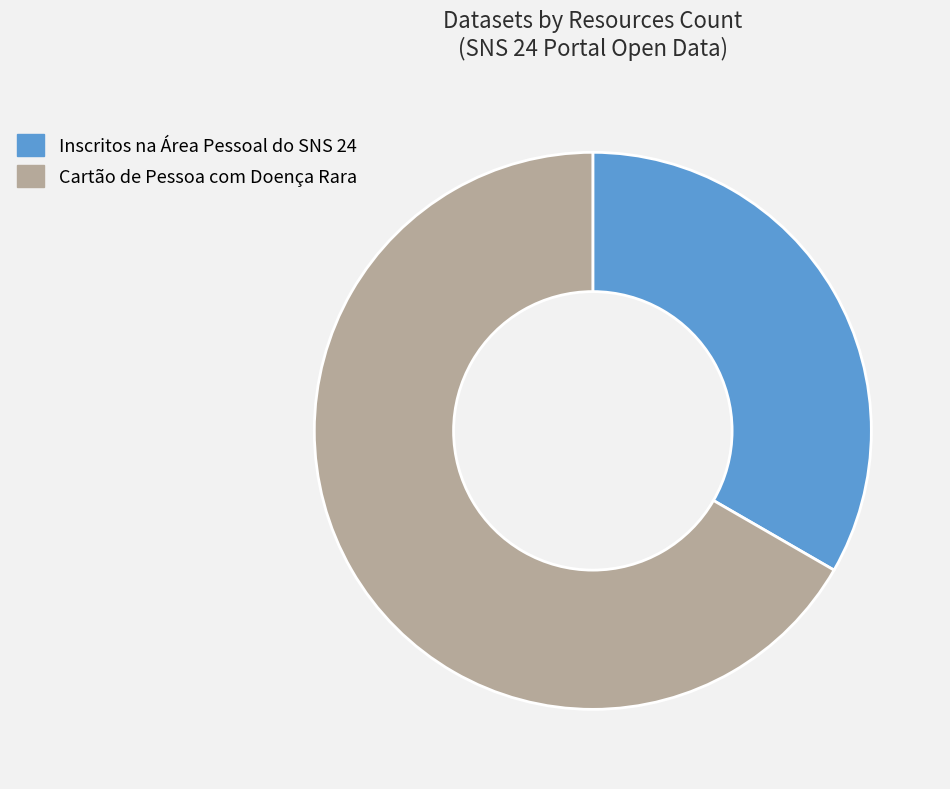

The Cartão de Pessoa com Doença Rara slice represents 67% of the pie. True or false?

True